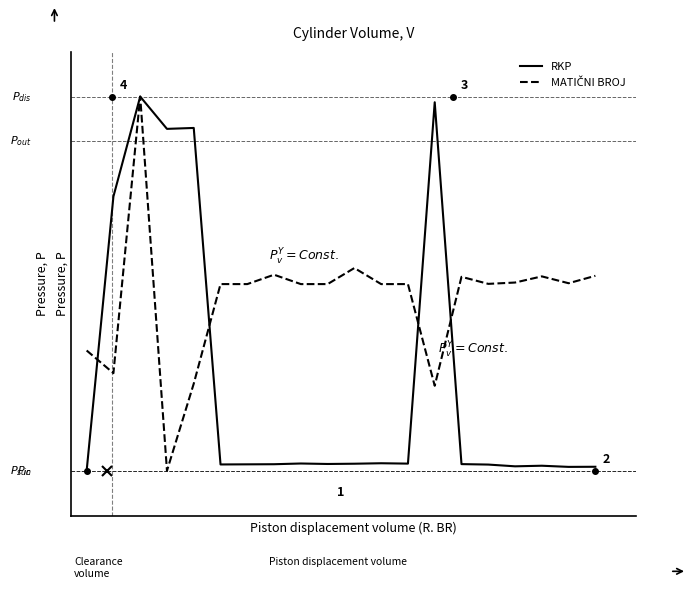

Does the chart display data point markers on the line(s)?

No